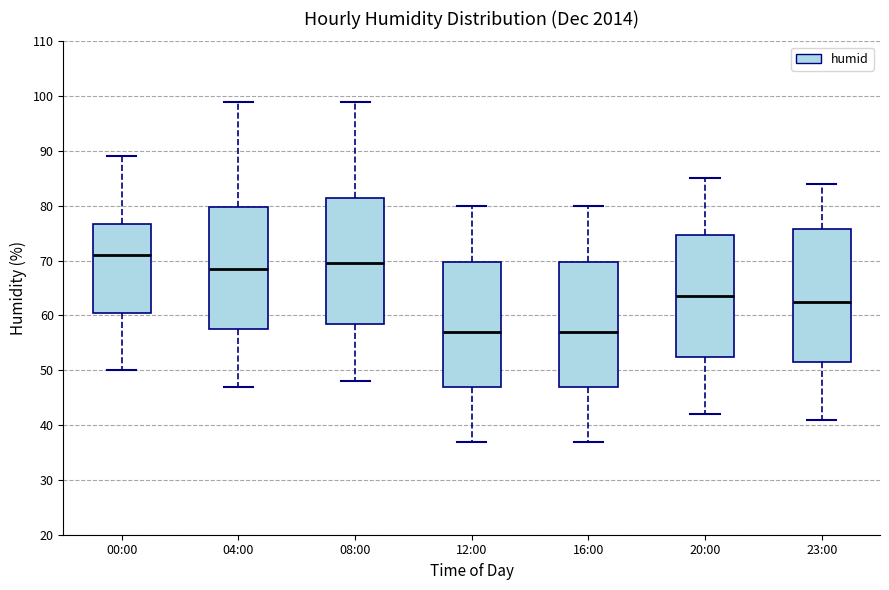

Reading left to right, transcribe this box plot: for each box, give where its median line is, the range the box spans, and where its two whiskers end, as read against the y-axis. The values are not printed on the chart, so give them approximately, as read against the axis.

00:00: median 71, box 61 to 77, whiskers 50 to 89
04:00: median 69, box 58 to 80, whiskers 47 to 99
08:00: median 70, box 59 to 82, whiskers 48 to 99
12:00: median 57, box 47 to 70, whiskers 37 to 80
16:00: median 57, box 47 to 70, whiskers 37 to 80
20:00: median 64, box 53 to 75, whiskers 42 to 85
23:00: median 63, box 52 to 76, whiskers 41 to 84